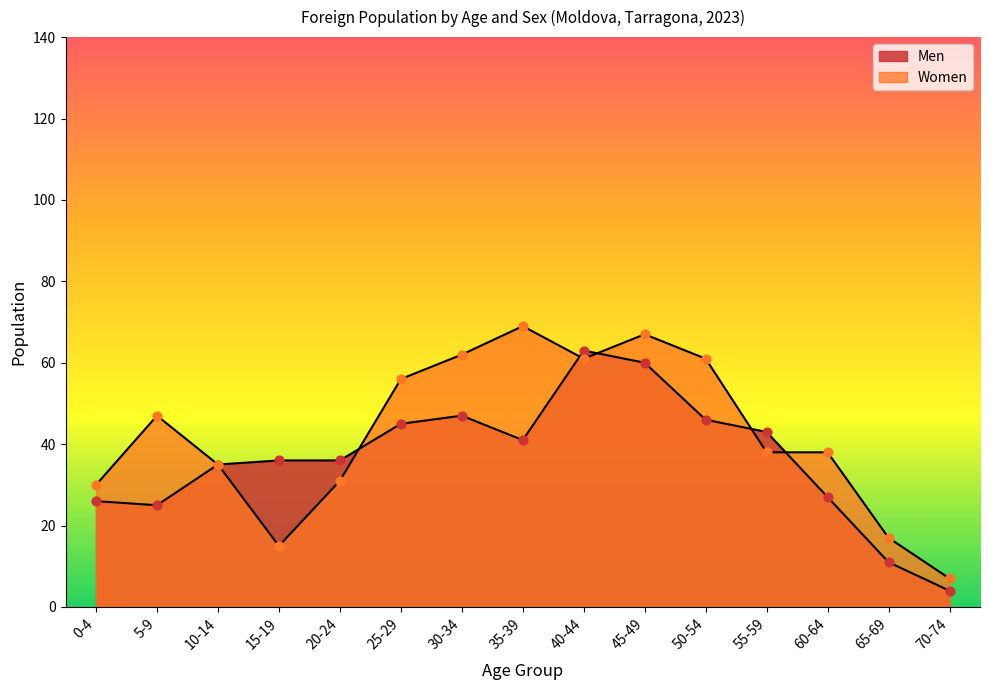

Which series has the widest spread of Y values?

Women